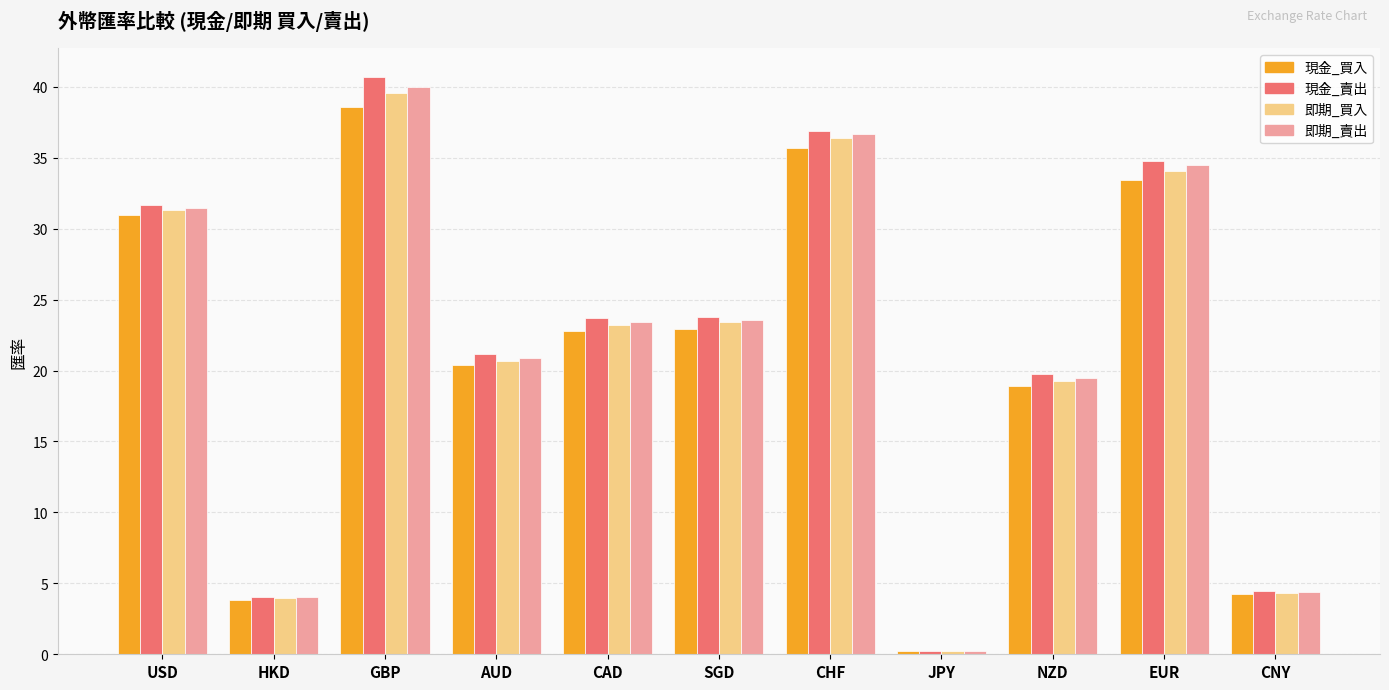

Where does the 即期_買入 series first go above 23?

USD